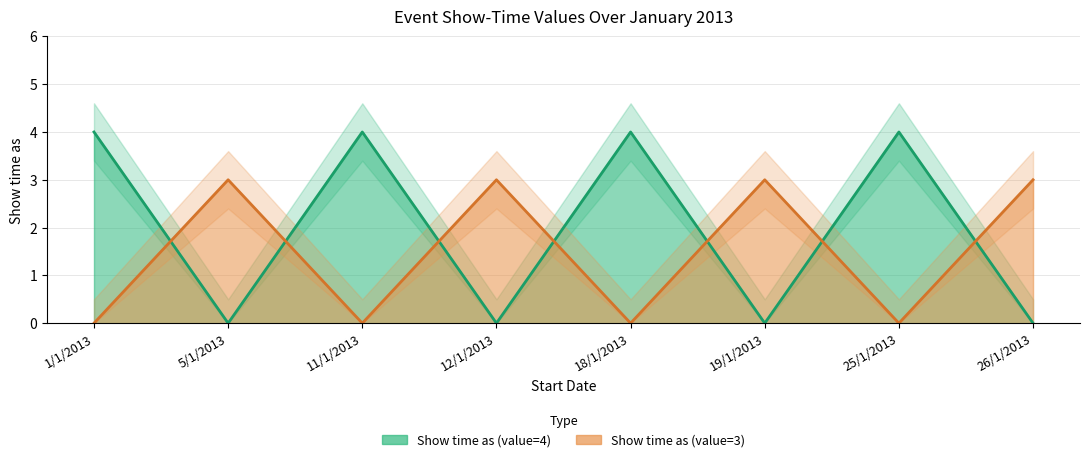

What is the sum of the Show time as (value=4) values at 11/1/2013 and 19/1/2013?

4